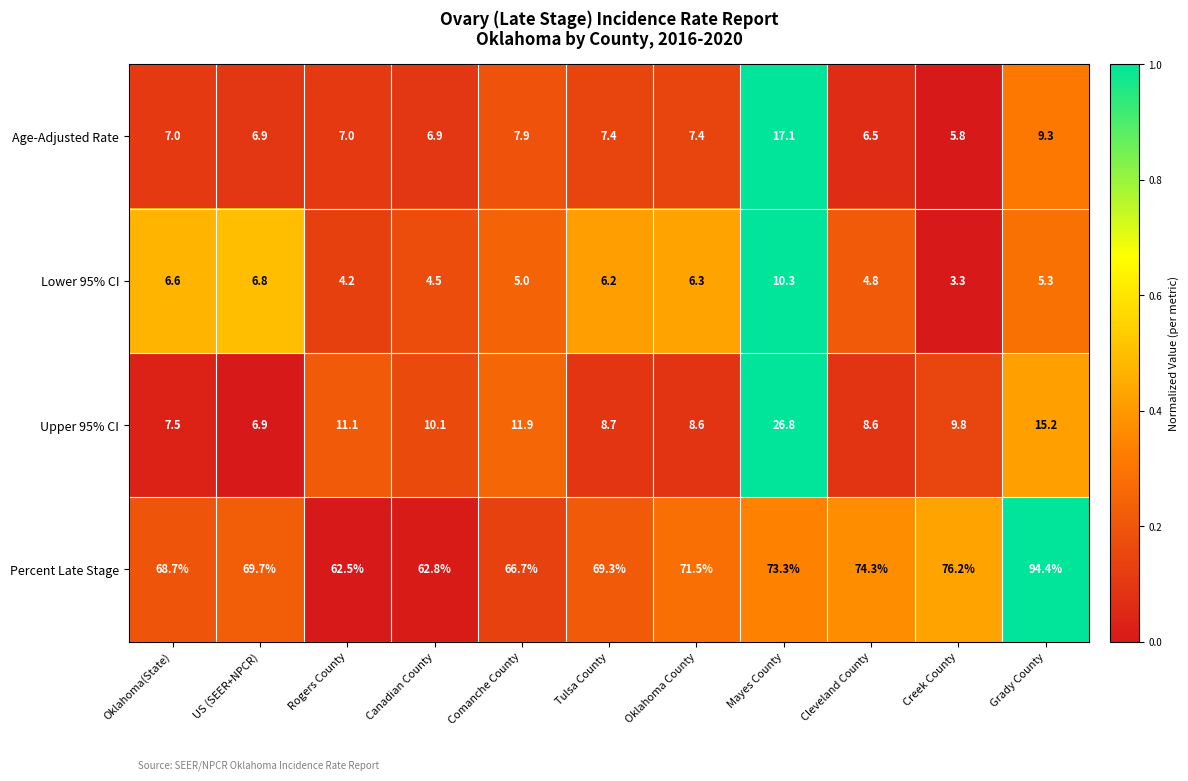

What value does the Upper 95% CI series have at Grady County?

15.2